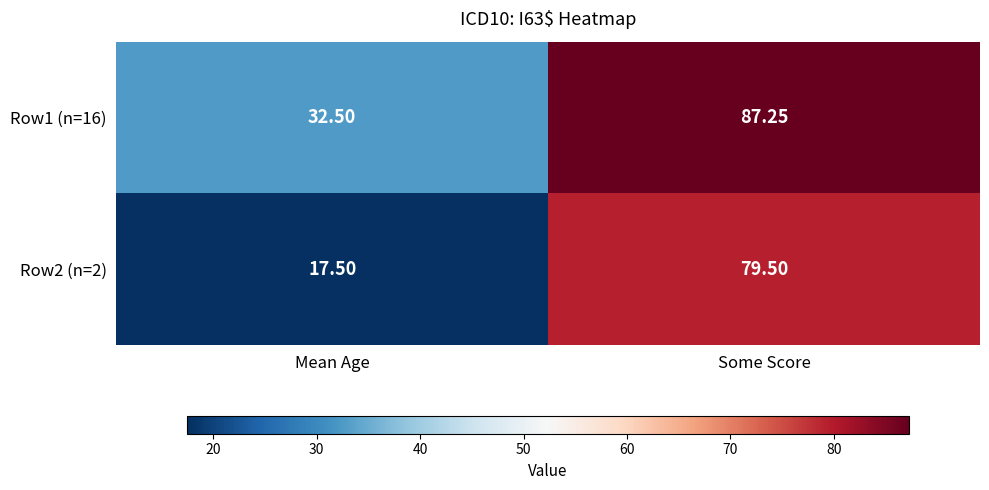

Where does the Row1 (n=16) series first go above 87?

Some Score